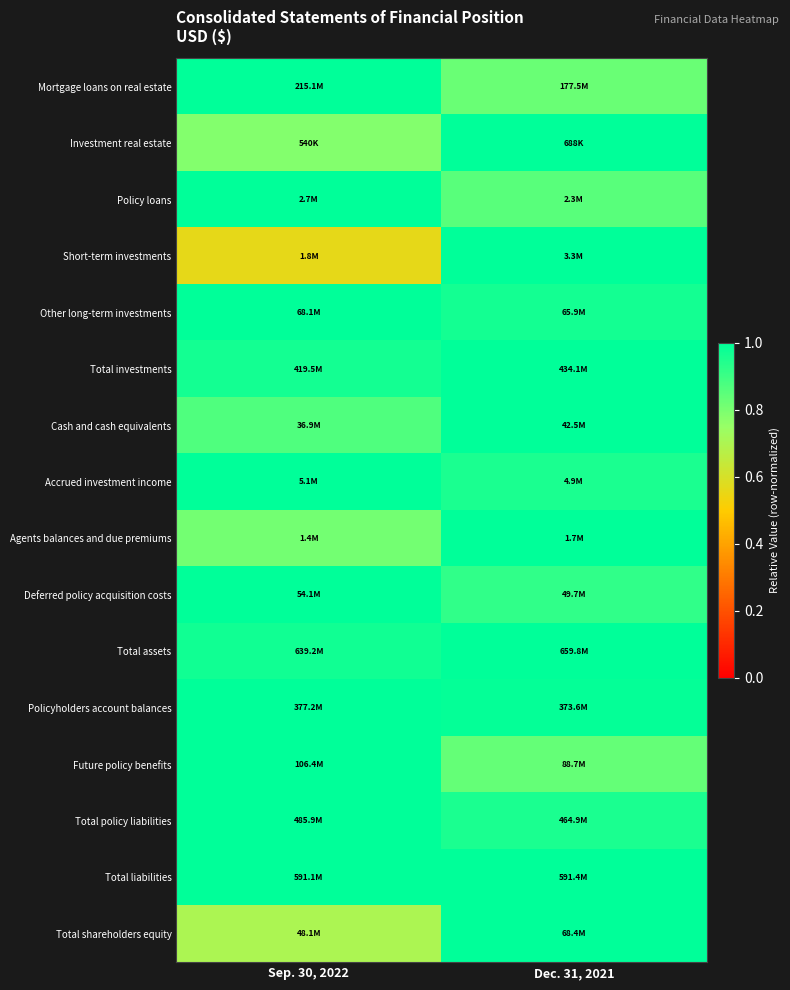

Reading left to right, list all the values displayed in this chart.

Mortgage loans on real estate: Sep. 30, 2022=1.0	Dec. 31, 2021=0.8
Investment real estate: Sep. 30, 2022=0.8	Dec. 31, 2021=1.0
Policy loans: Sep. 30, 2022=1.0	Dec. 31, 2021=0.9
Short-term investments: Sep. 30, 2022=0.6	Dec. 31, 2021=1.0
Other long-term investments: Sep. 30, 2022=1.0	Dec. 31, 2021=1.0
Total investments: Sep. 30, 2022=1.0	Dec. 31, 2021=1.0
Cash and cash equivalents: Sep. 30, 2022=0.9	Dec. 31, 2021=1.0
Accrued investment income: Sep. 30, 2022=1.0	Dec. 31, 2021=1.0
Agents balances and due premiums: Sep. 30, 2022=0.8	Dec. 31, 2021=1.0
Deferred policy acquisition costs: Sep. 30, 2022=1.0	Dec. 31, 2021=0.9
Total assets: Sep. 30, 2022=1.0	Dec. 31, 2021=1.0
Policyholders account balances: Sep. 30, 2022=1.0	Dec. 31, 2021=1.0
Future policy benefits: Sep. 30, 2022=1.0	Dec. 31, 2021=0.8
Total policy liabilities: Sep. 30, 2022=1.0	Dec. 31, 2021=1.0
Total liabilities: Sep. 30, 2022=1.0	Dec. 31, 2021=1.0
Total shareholders equity: Sep. 30, 2022=0.7	Dec. 31, 2021=1.0